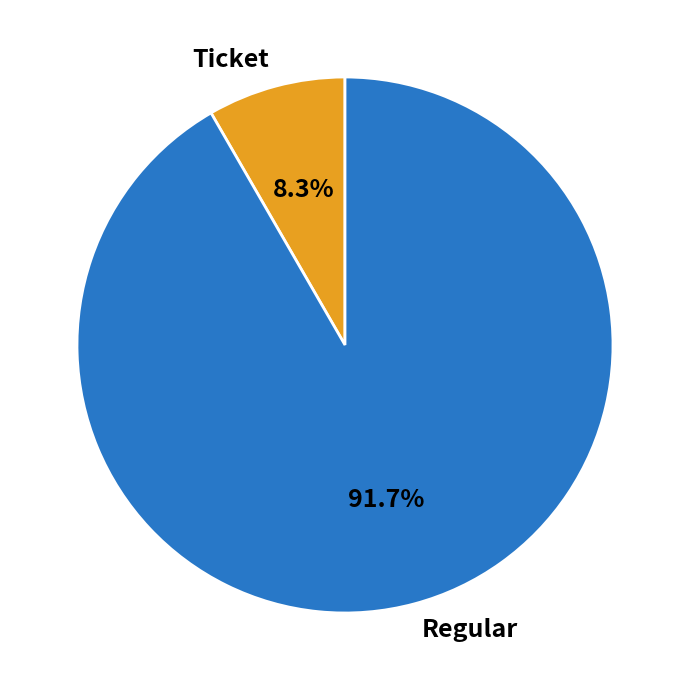

What is the total percentage of Regular and Ticket?

100.0%